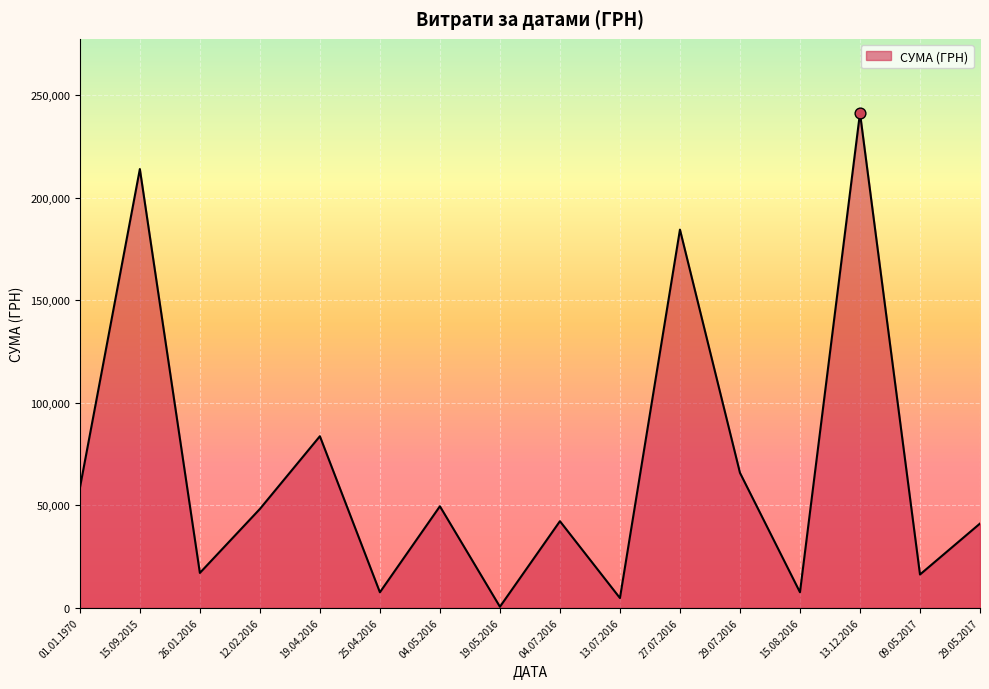

What is the ratio of the value at 29.07.2016 to the value at 15.09.2015?

0.3